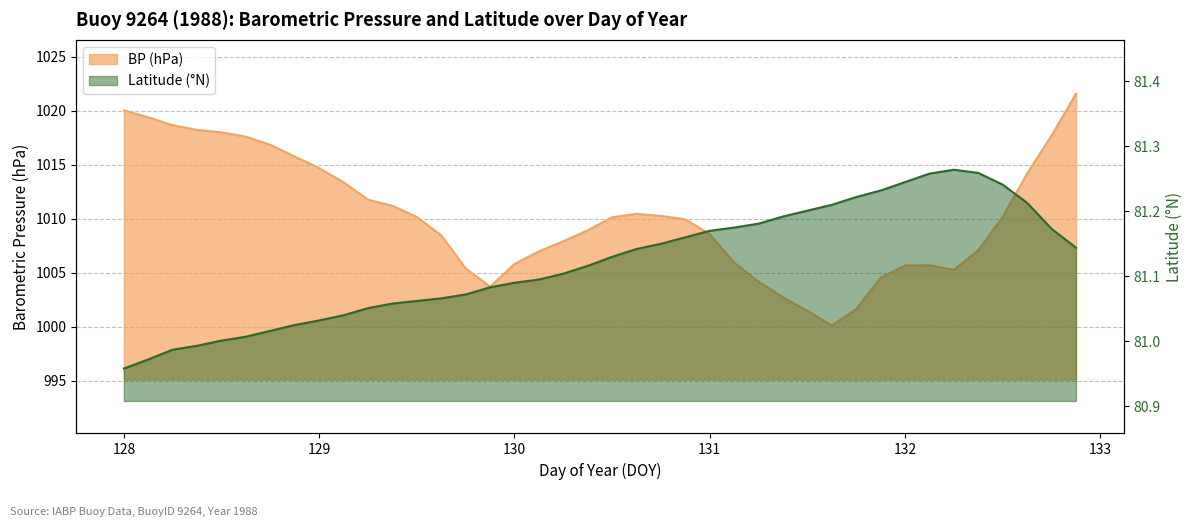

What is the sum of all Lat values?

3244.8